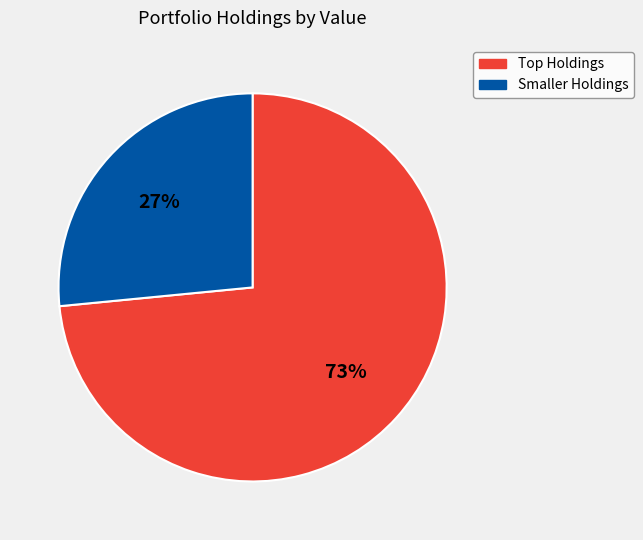

Rank the categories by value from highest to lowest.

Top Holdings, Smaller Holdings